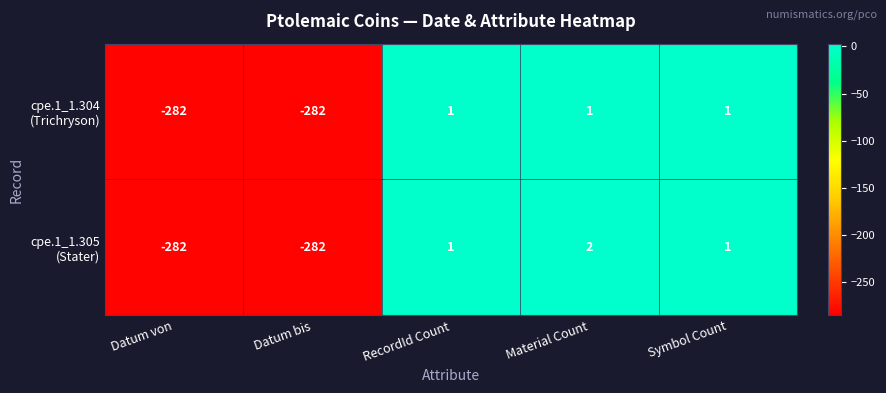

What is the minimum value shown in the chart?

-282